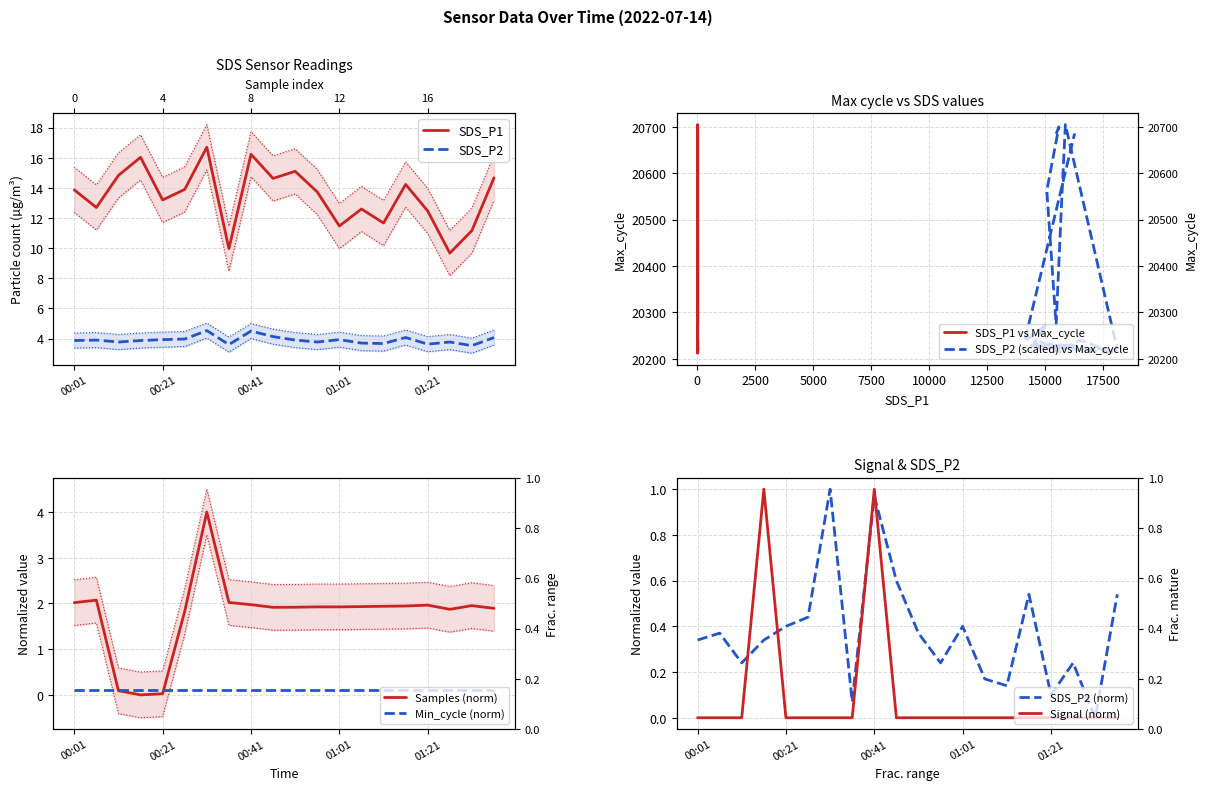

List the series in order of their peak value, lowest first.

Signal, Samples, SDS_P2, SDS_P1, Max_cycle